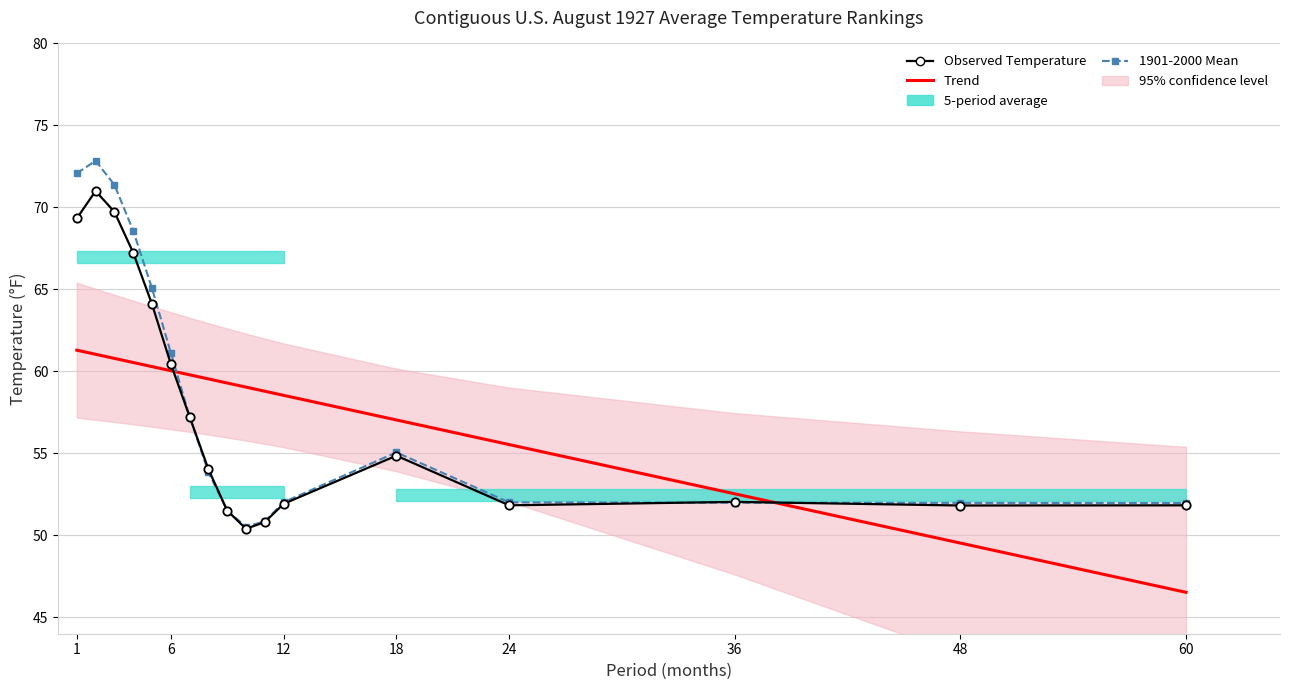

Where does the Trend series first go above 59?

1